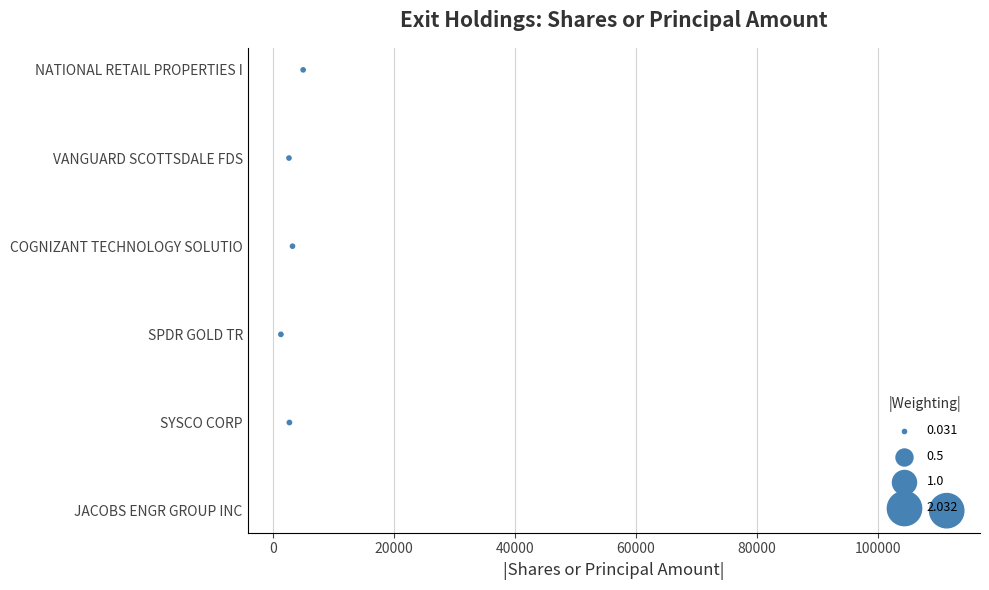

Which has a higher value, 40000 or 80000?

80000